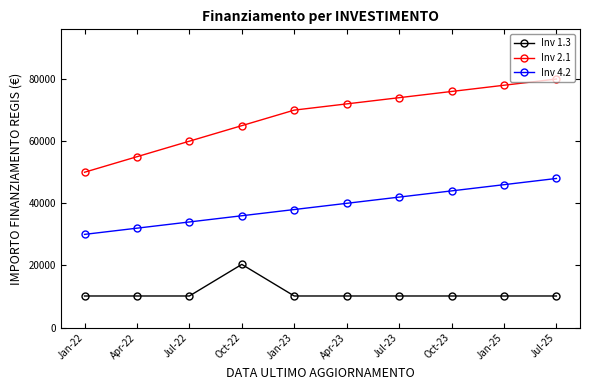

How many lines are shown in the chart?

3